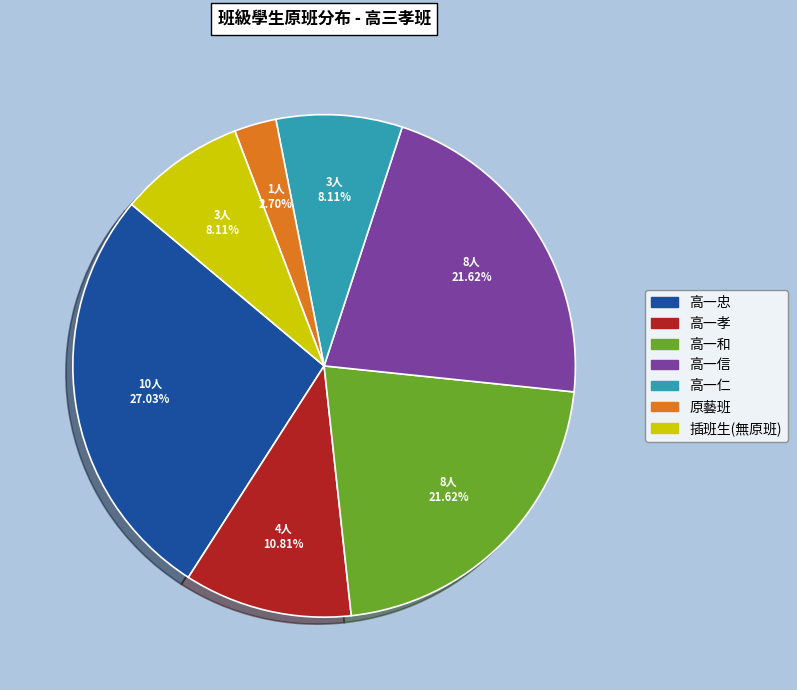

To the nearest percent, what is the average slice percentage?

14%